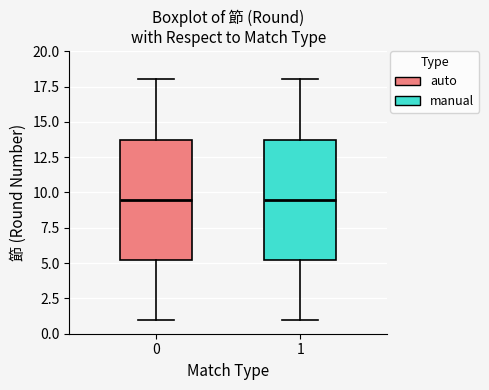

Reading left to right, read every box against the y-axis: the position of its median line, the range the box covers, and the ends of its whiskers. The values are not printed on the chart, so give them approximately, as read against the axis.

0: median 9.5, box 5.5 to 14.0, whiskers 1.0 to 18.0
1: median 9.5, box 5.5 to 14.0, whiskers 1.0 to 18.0